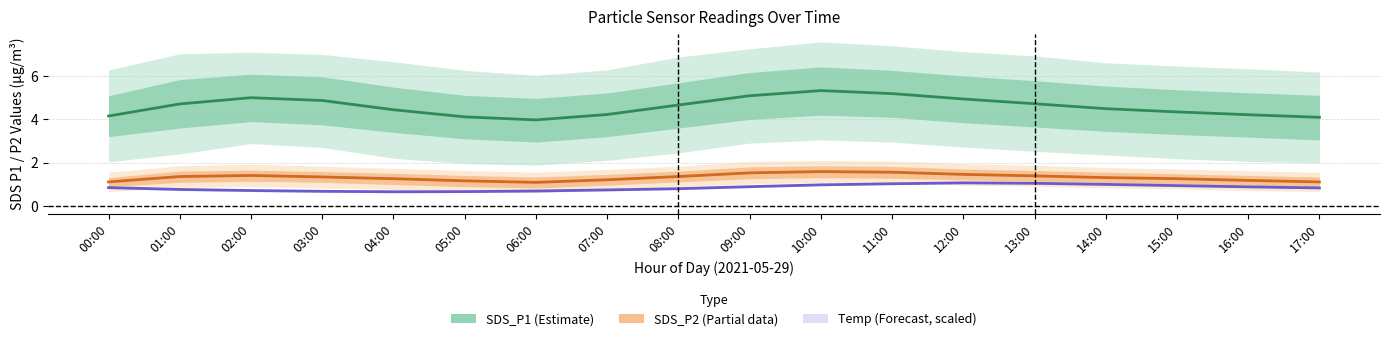

What is the value of the SDS_P1 (Estimate) point at the 18th from the left?

4.1